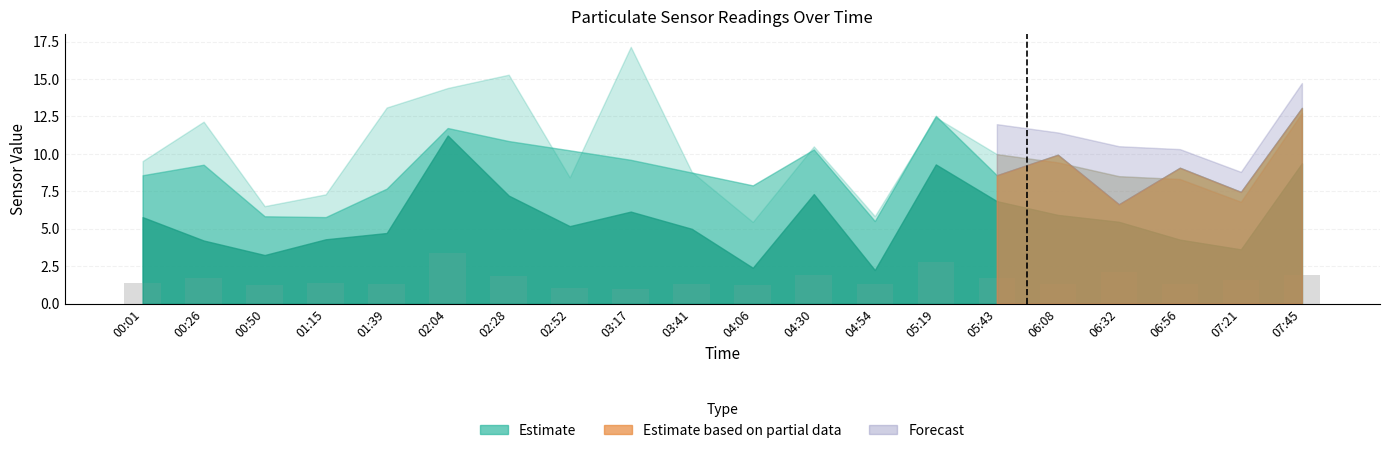

True or false: the data shows 0.9 at 06:32.

False